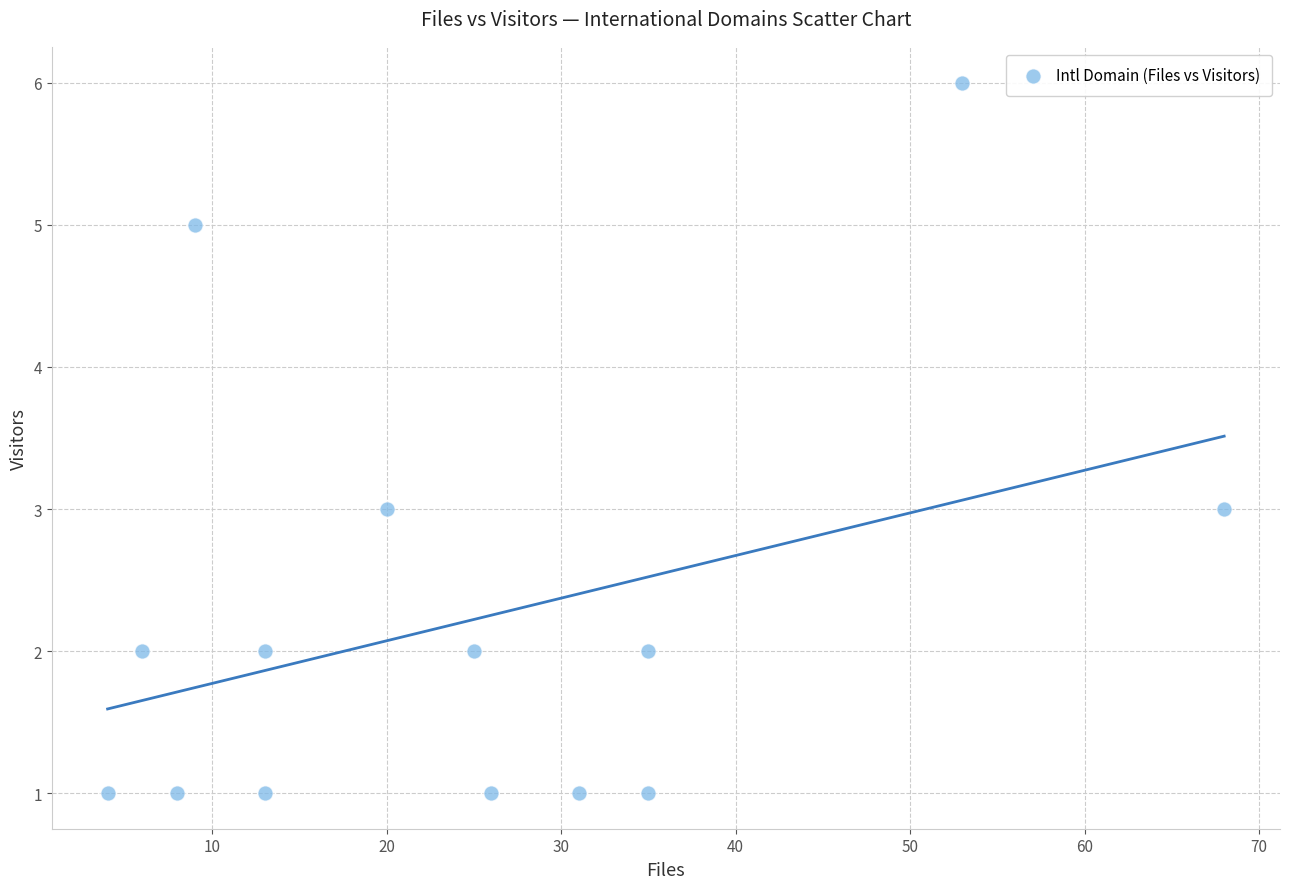

What is the range of X values (max minus min)?

64